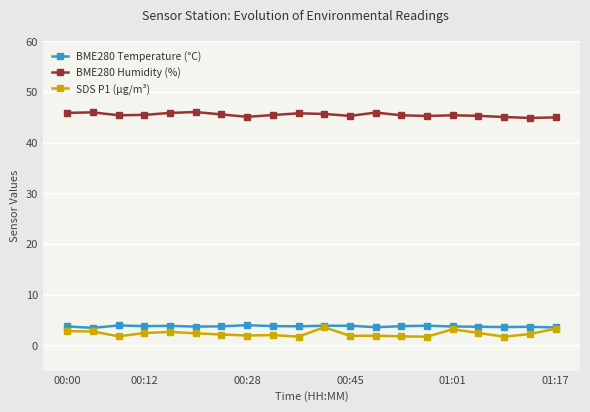

Which series has the largest total across all categories?

BME280 Humidity (%)